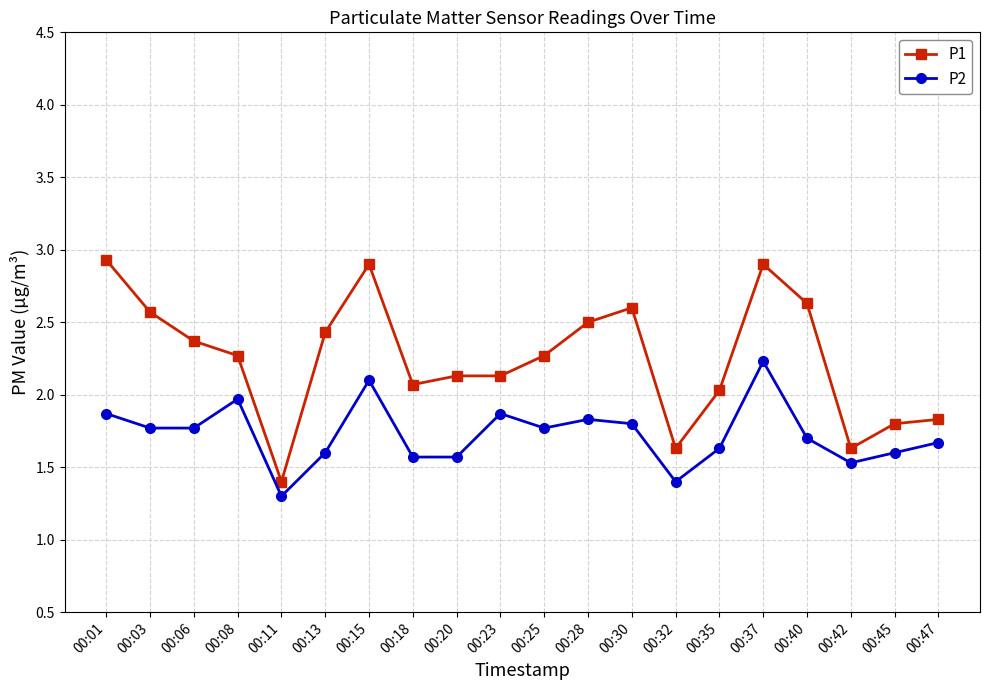

List the series in order of their peak value, highest first.

P1, P2